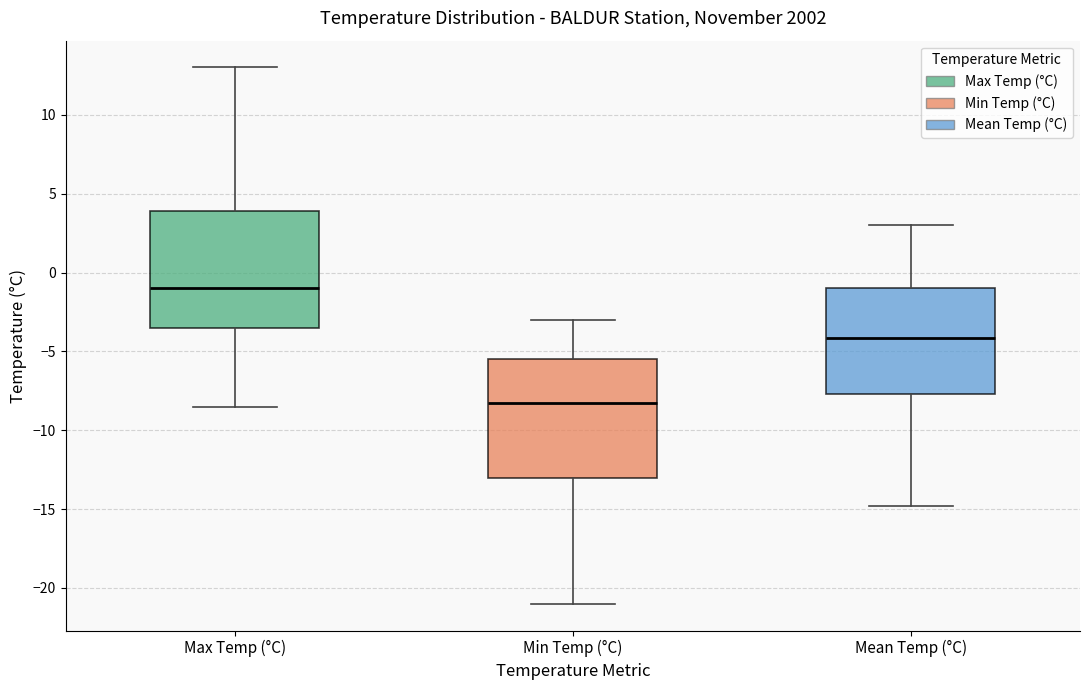

Reading left to right, transcribe this box plot: for each box, give where its median line is, the range the box spans, and where its two whiskers end, as read against the y-axis. The values are not printed on the chart, so give them approximately, as read against the axis.

Max Temp (°C): median -1.0, box -3.5 to 4.0, whiskers -8.5 to 13.0
Min Temp (°C): median -8.0, box -13.0 to -5.5, whiskers -21.0 to -3.0
Mean Temp (°C): median -4.0, box -7.5 to -1.0, whiskers -15.0 to 3.0